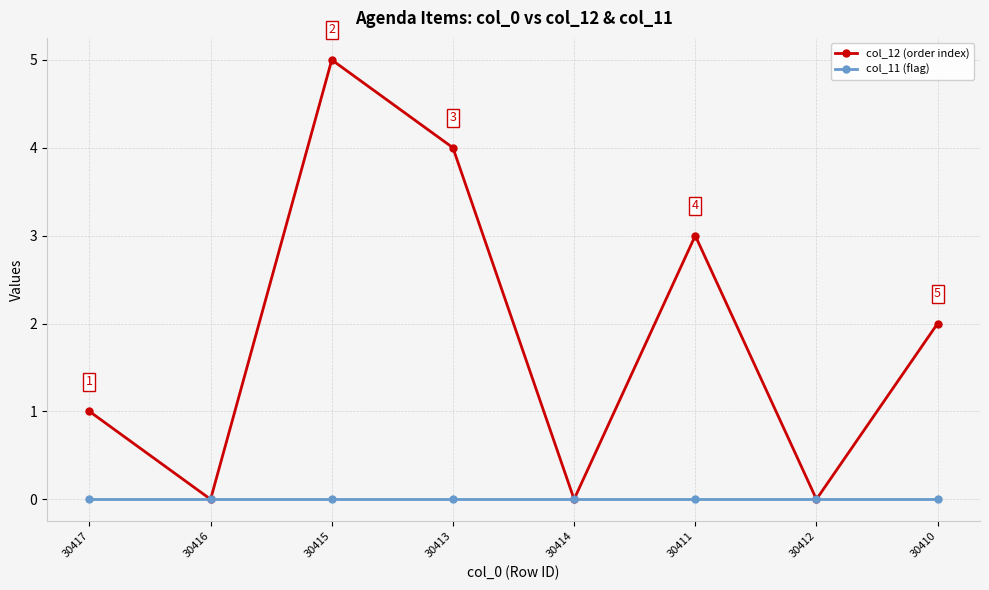

What is the label of the 8th point from the right?

30417